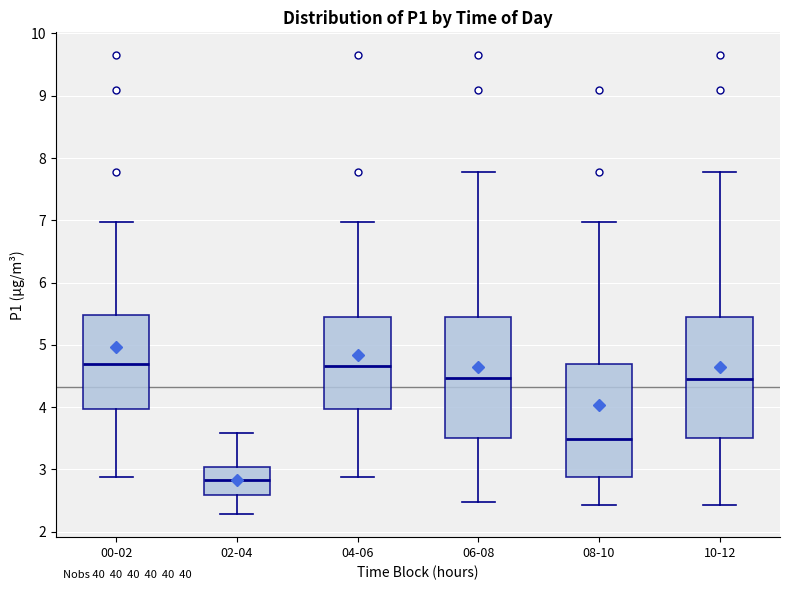

Where is the lower edge of the box for 10-12 on the y-axis? The values are not printed on the chart, so give them approximately, as read against the axis.

3.5